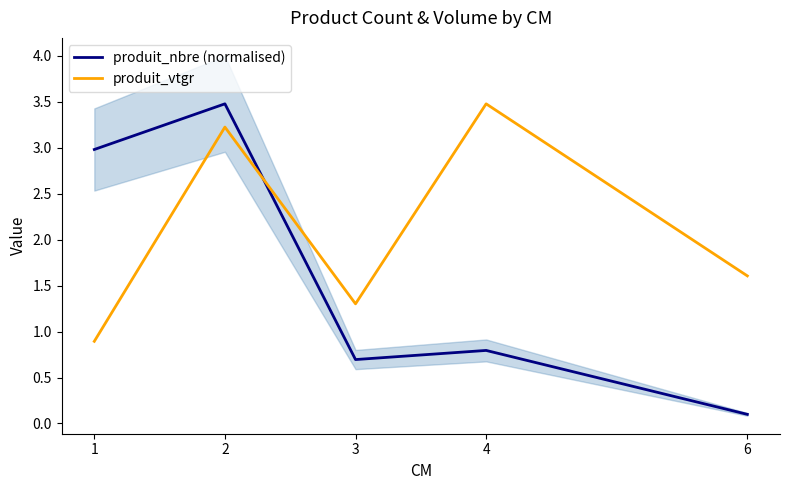

What is the spread (max minus min) of values at 6?

1.5